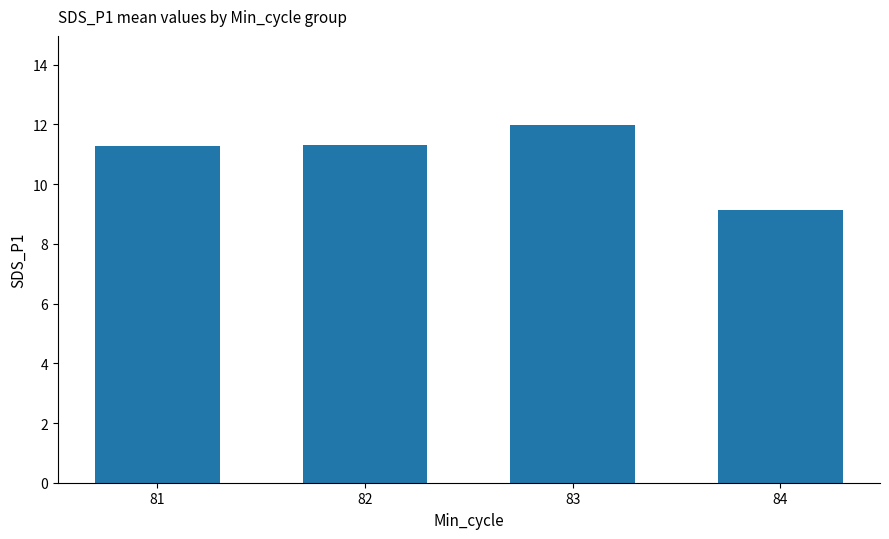

Which has a higher value, 81 or 83?

83